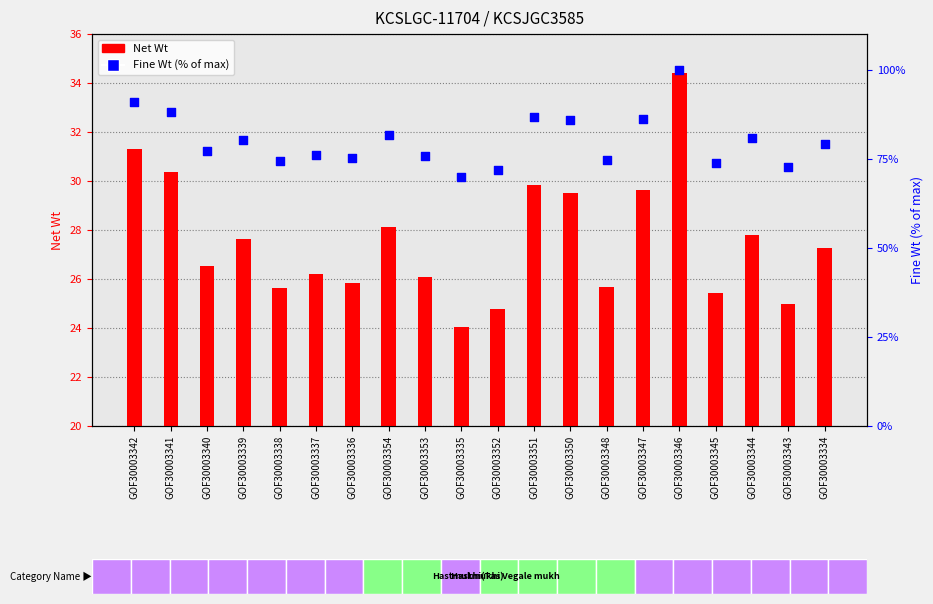

What are all the series names shown in the legend?

Net Wt, Fine Wt (% of max)